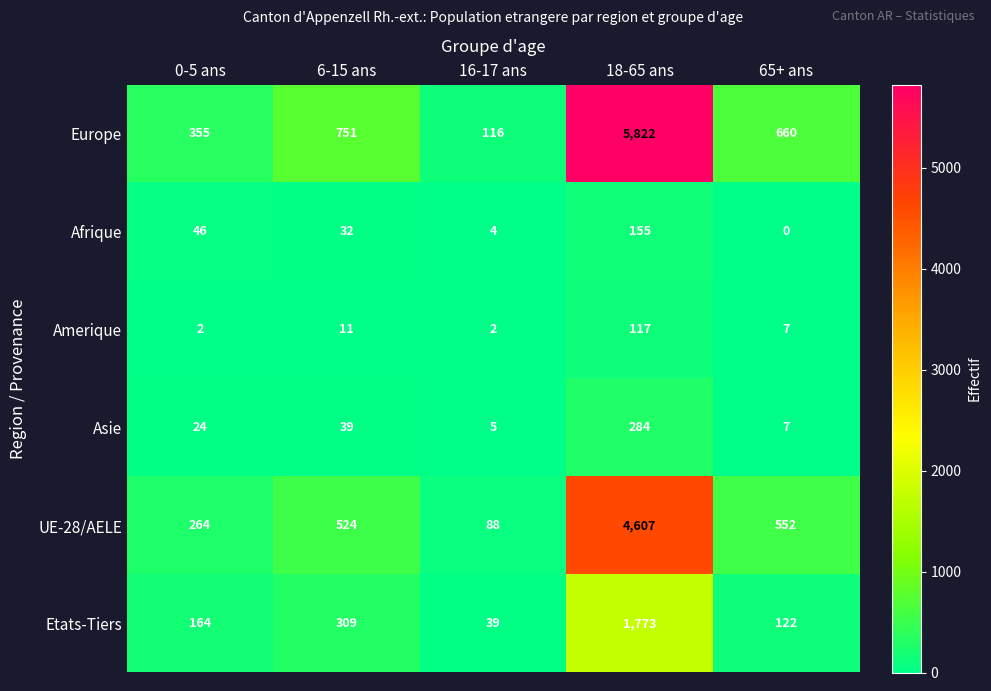

At how many categories does at least one series exceed 5410?

1